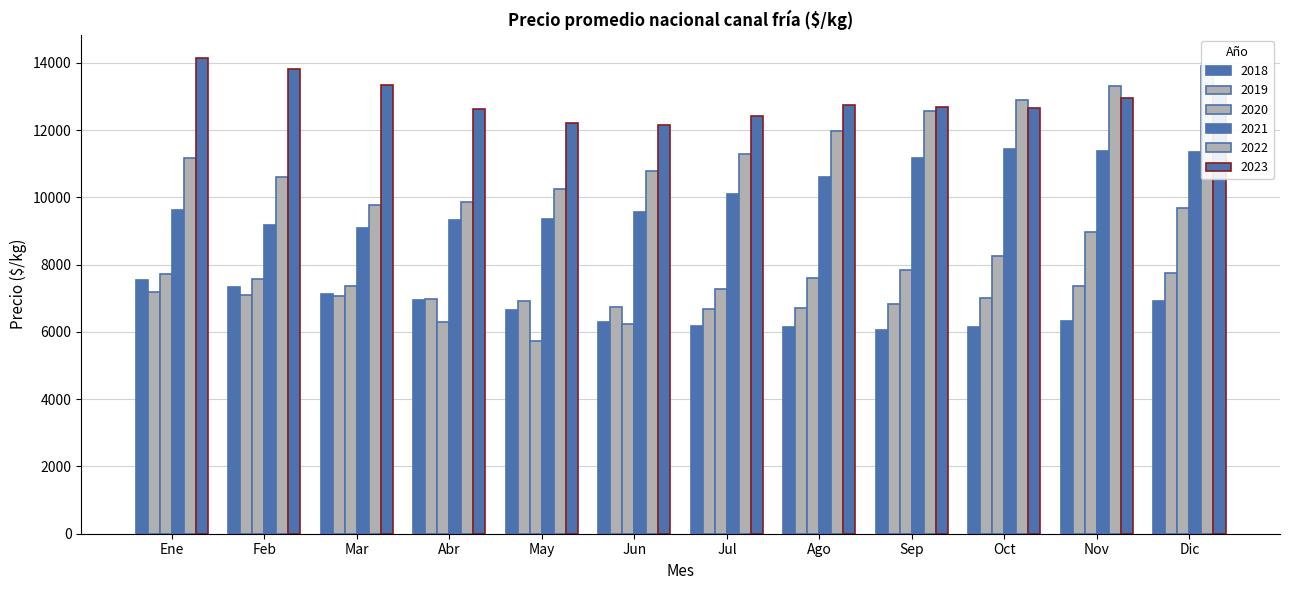

What is the value of the 2018 bar at the 4th from the left?

6959.5